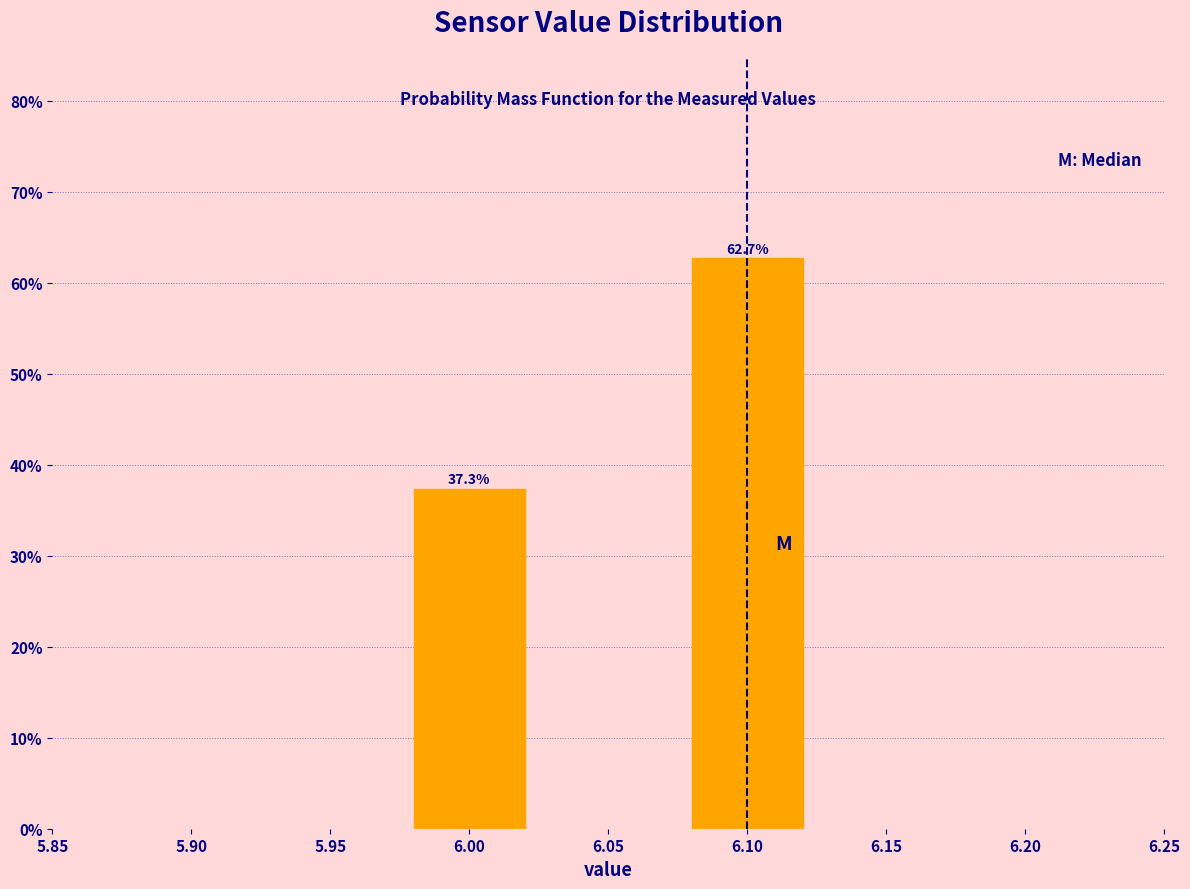

Reading left to right, extract all data points from this chart.

6.00=37.3	6.10=62.7